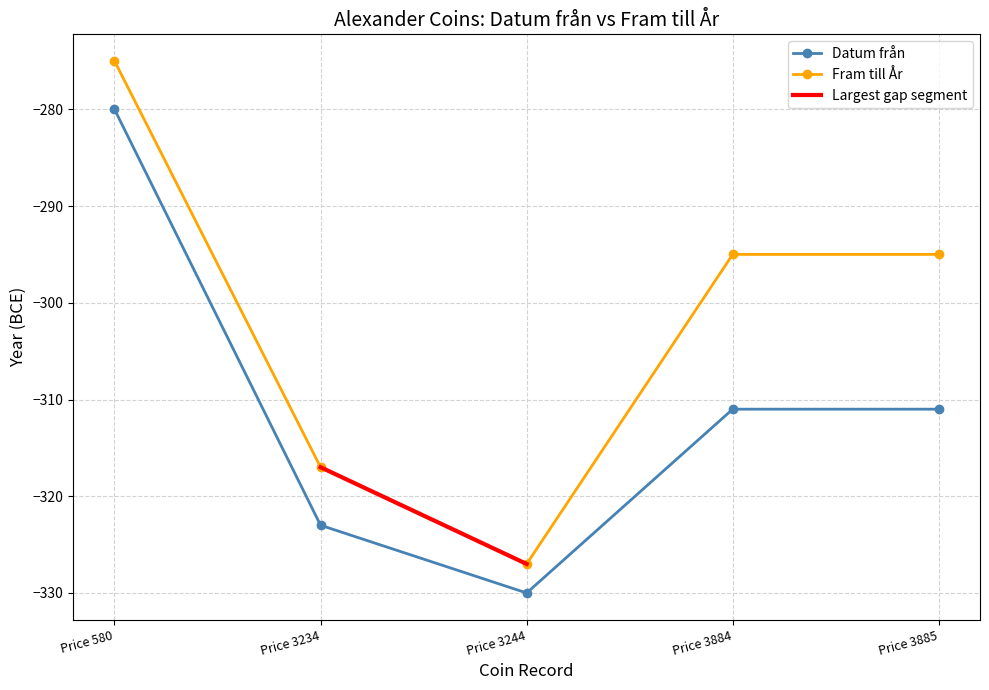

Which series has the widest spread of values?

Fram till År